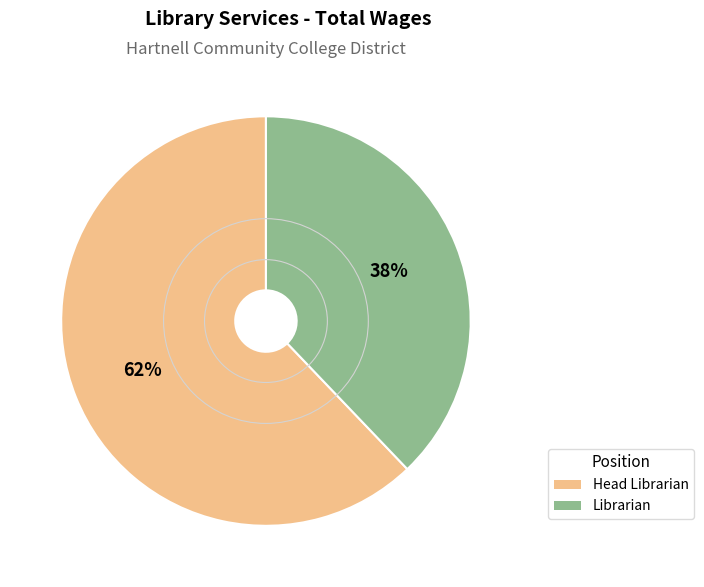

Is it true that Librarian is 29% of the pie?

False